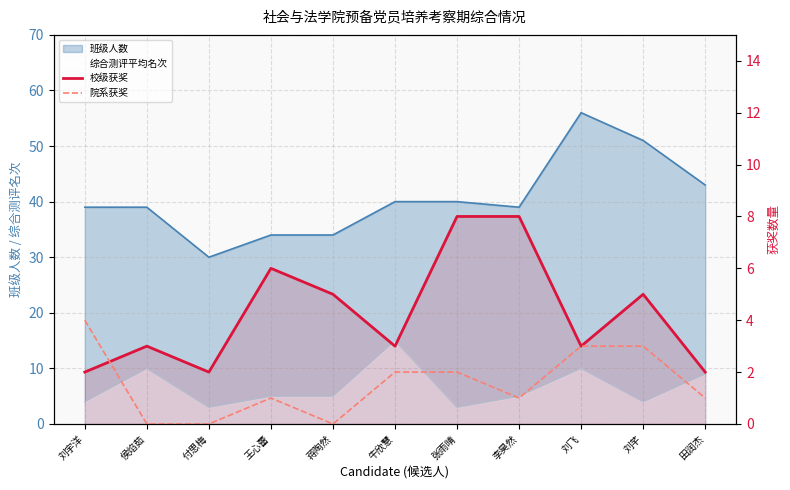

What is the label of the 5th point from the left?

蒋陶然